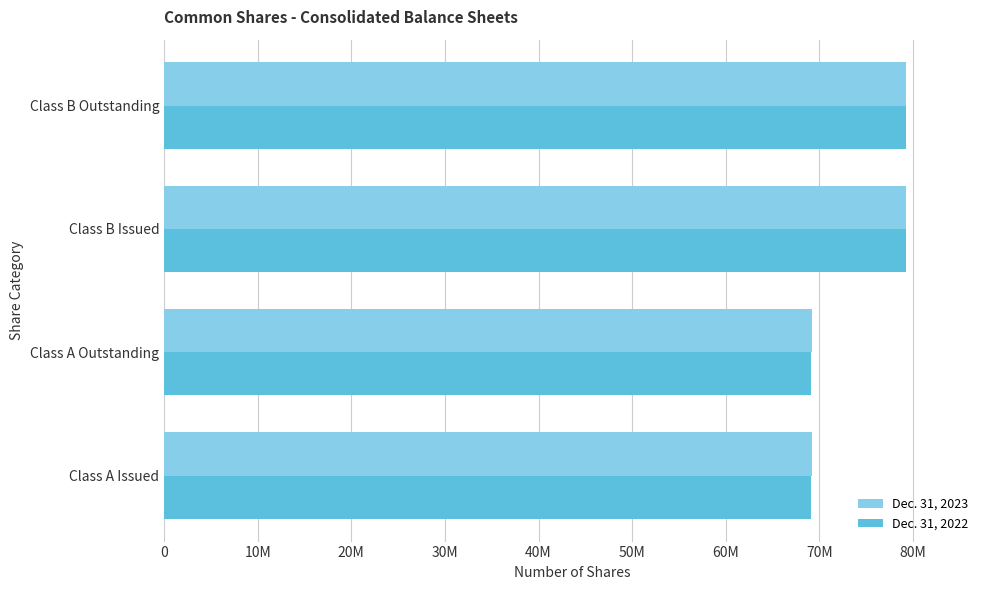

What are all the series names shown in the legend?

Dec. 31, 2023, Dec. 31, 2022